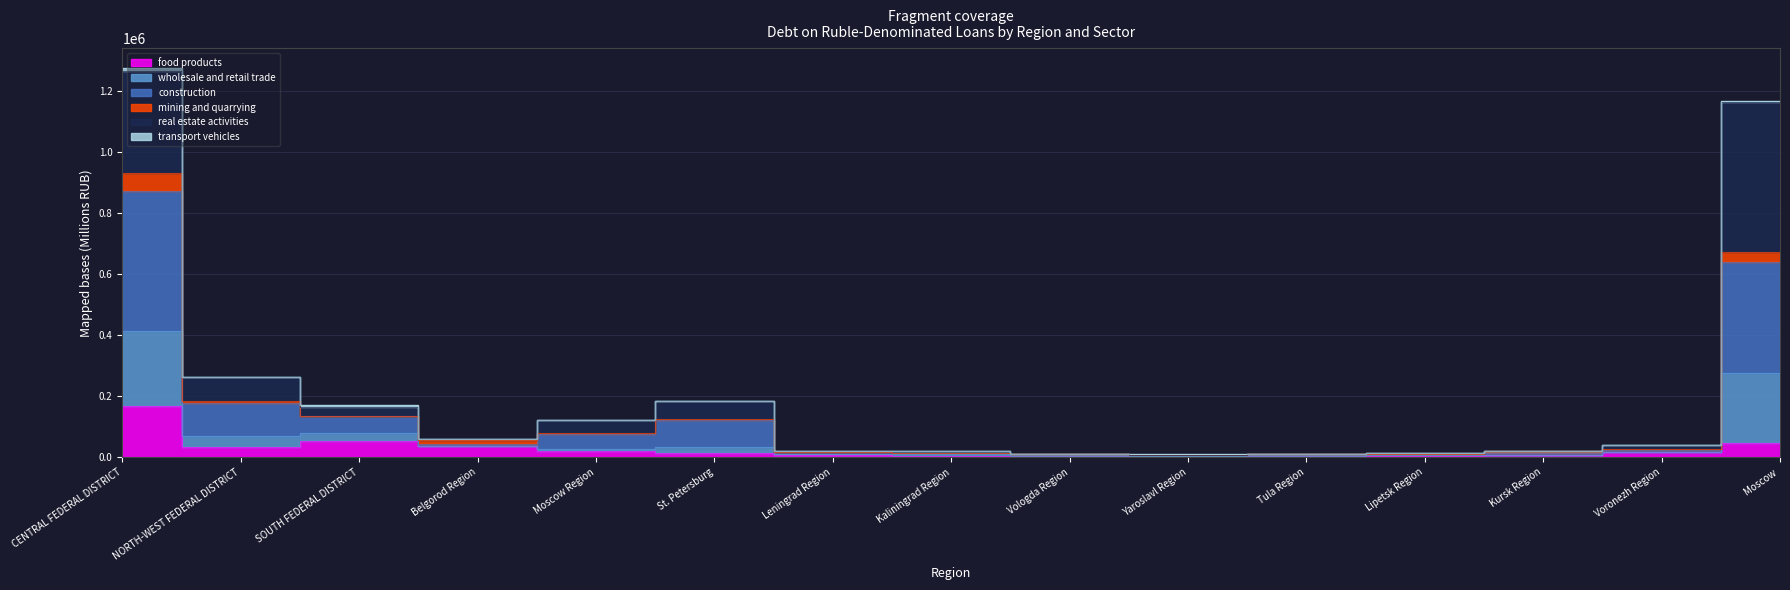

What is the minimum value for food products?

1151